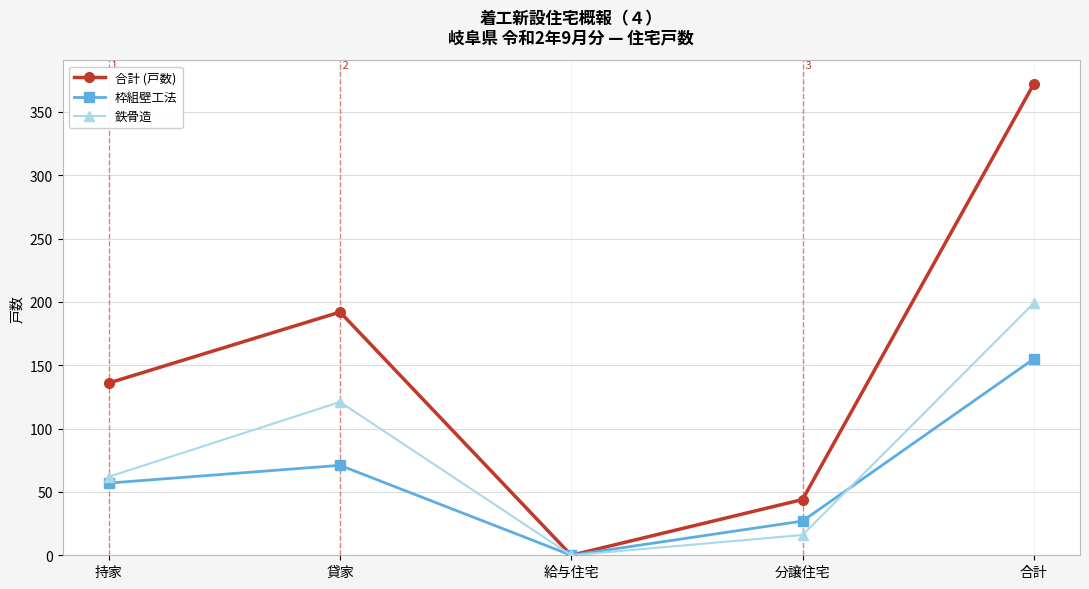

Reading left to right, list all the values displayed in this chart.

合計 (戸数): 136	192	0	44	372
枠組壁工法: 57	71	0	27	155
鉄骨造: 62	121	0	16	199